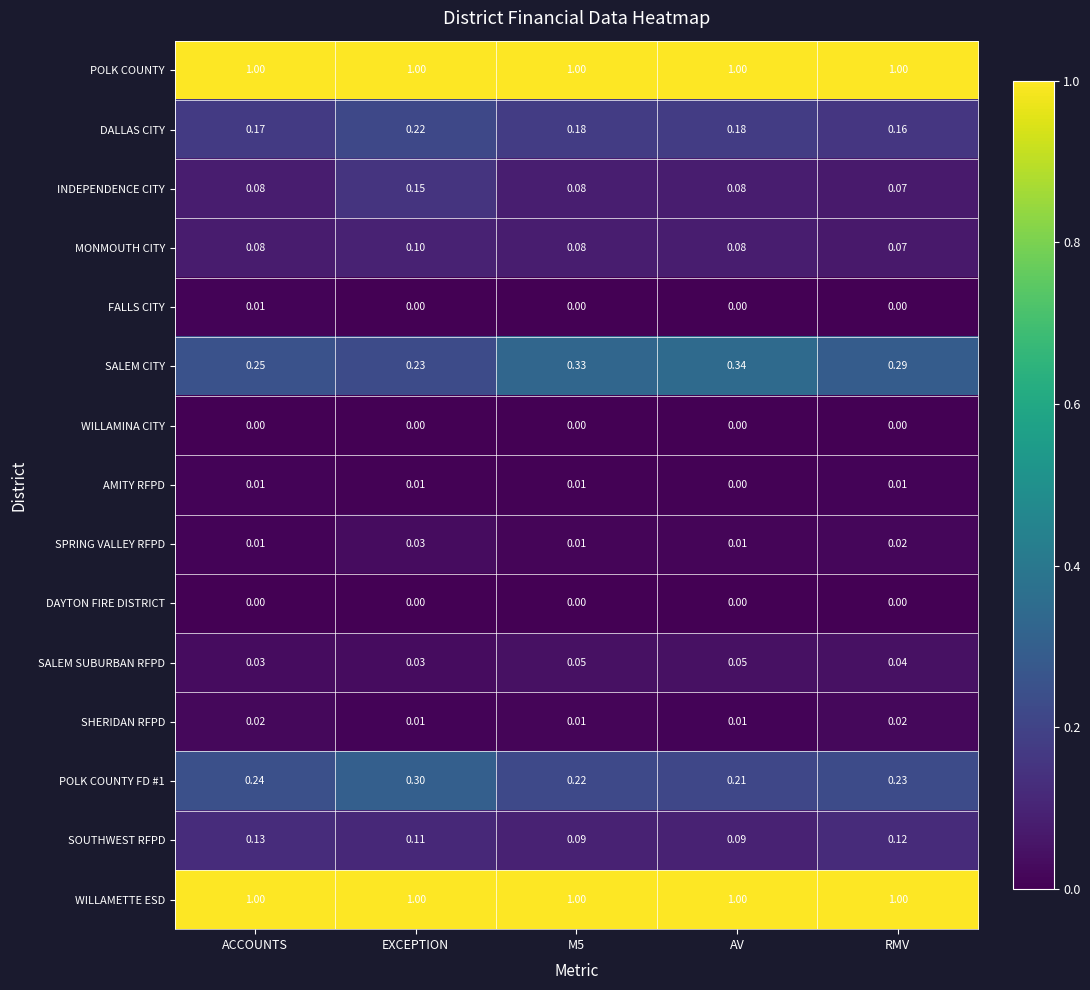

Is the value of DALLAS CITY at ACCOUNTS greater than the value of SHERIDAN RFPD at AV?

Yes